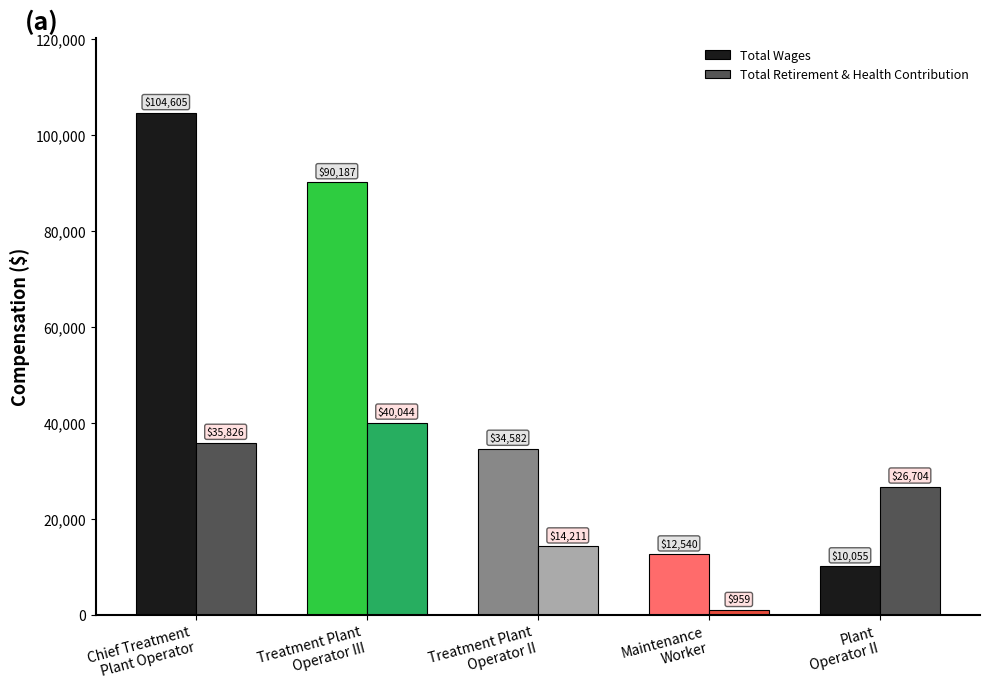

How many data points in Total Retirement & Health Contribution are less than 26704?

2